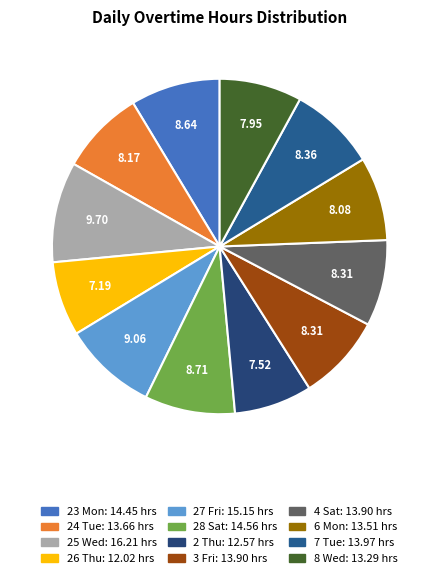

To the nearest percent, what is the difference between the largest and smallest slice percentages?

3%